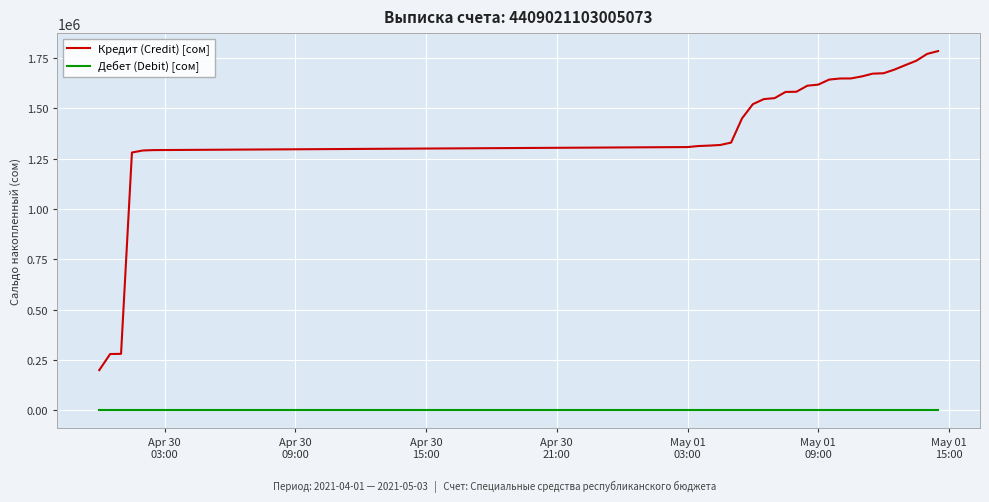

Rank the series by their maximum value, from highest to lowest.

Кредит (Credit) [сом], Дебет (Debit) [сом]